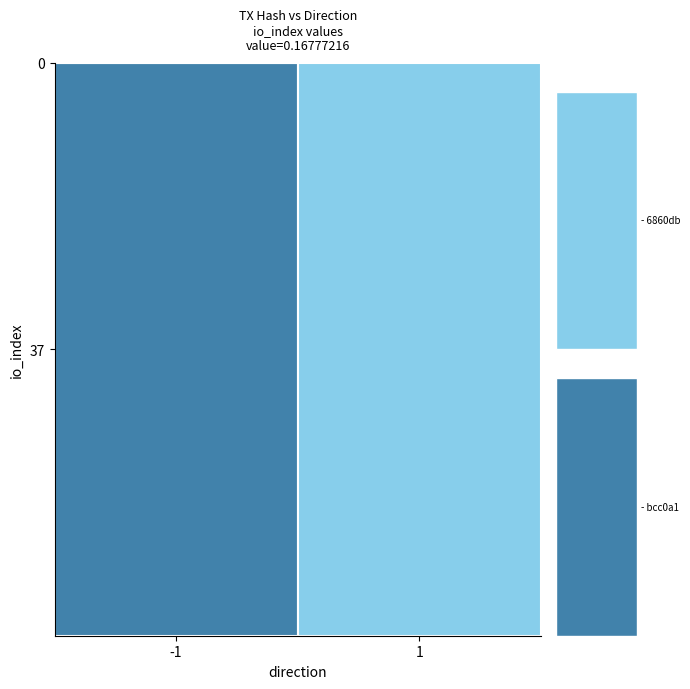

The value of 6860db30a2ce418387a27e20be8b8ff3a5046d1 at 1 is 23. True or false?

True